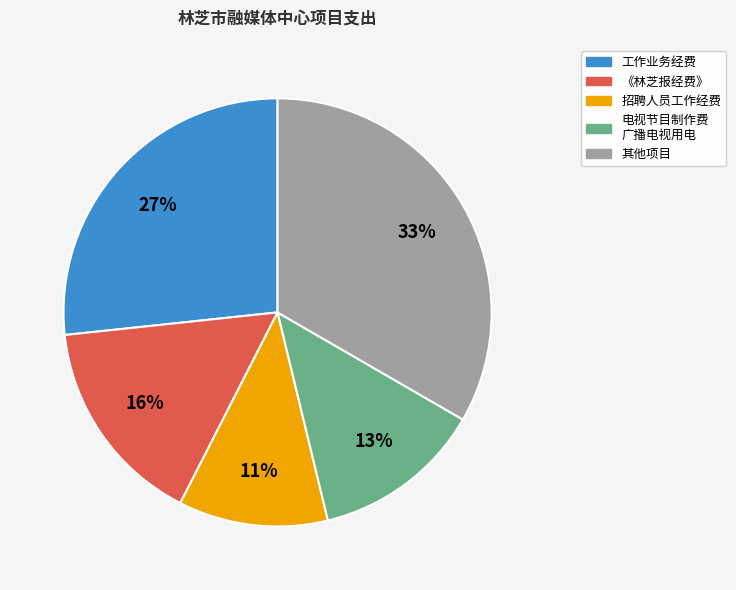

Is there a majority slice in this chart?

No